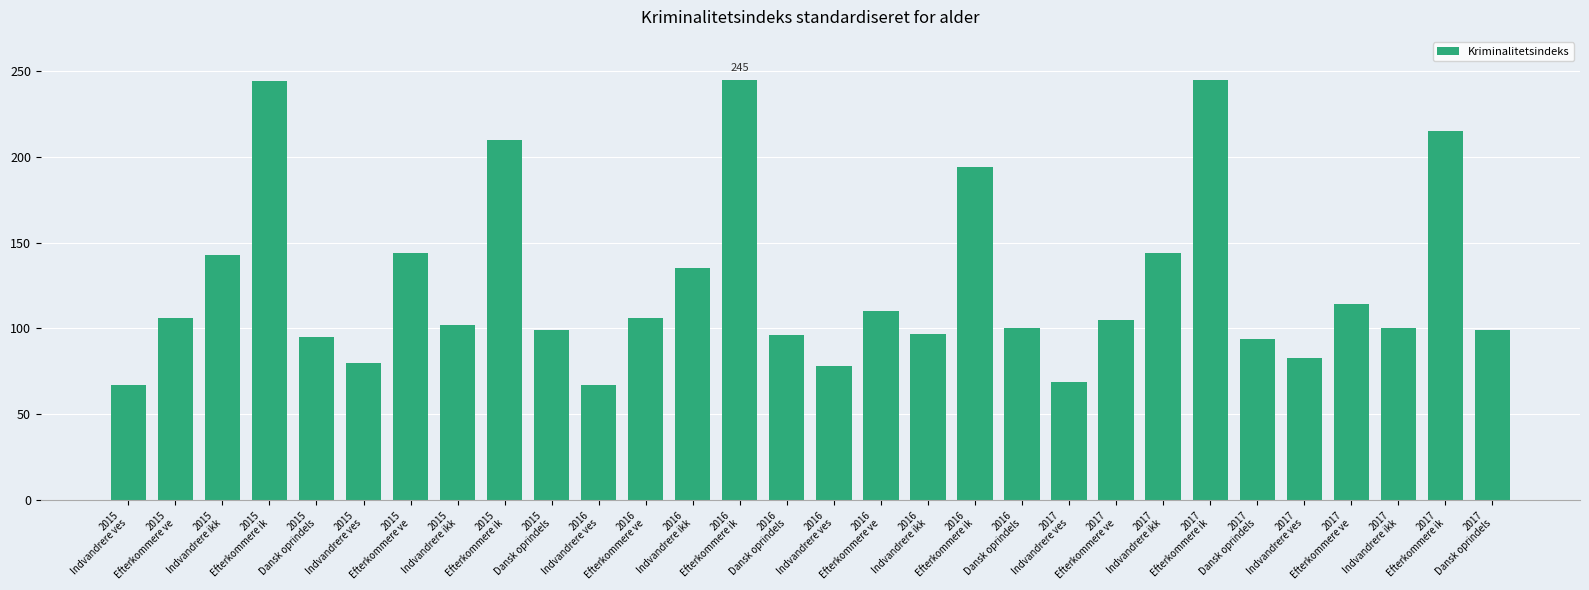

The value at 2015
Dansk oprindels is 95. True or false?

True